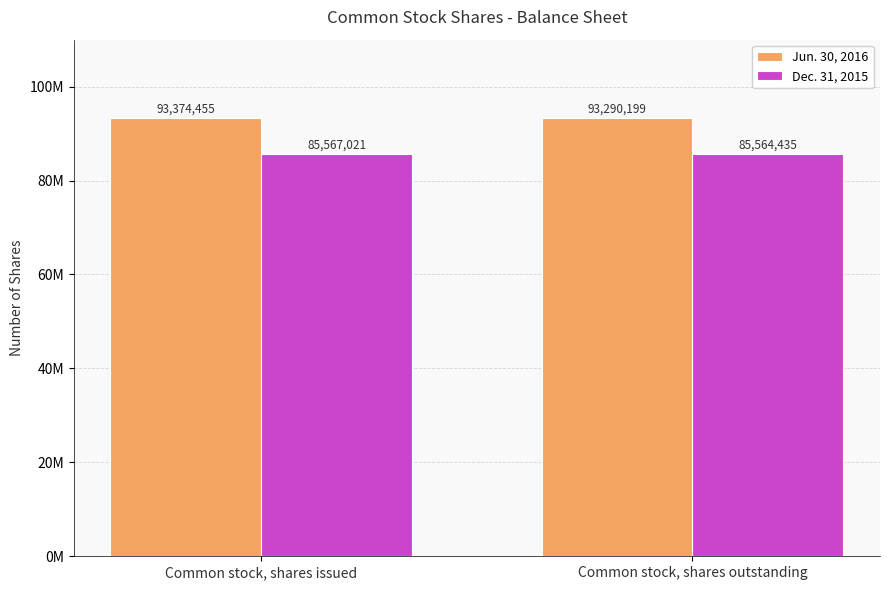

What is the label of the 1st bar from the left?

Common stock, shares issued